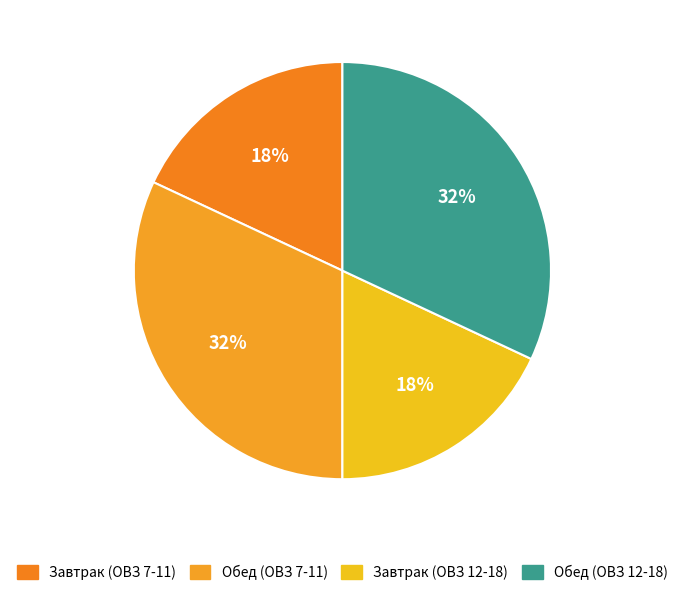

To the nearest percent, what percentage of the pie is Завтрак (ОВЗ 7-11)?

18%